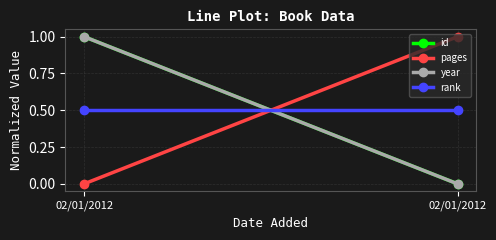

Reading left to right, list all the values displayed in this chart.

id: 1.0	0.0
pages: 0.0	1.0
year: 1.0	0.0
rank: 0.5	0.5